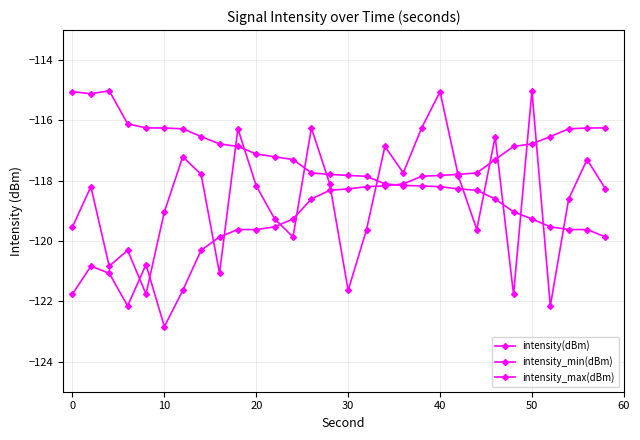

How many data points in intensity_max(dBm) are above -117?

10